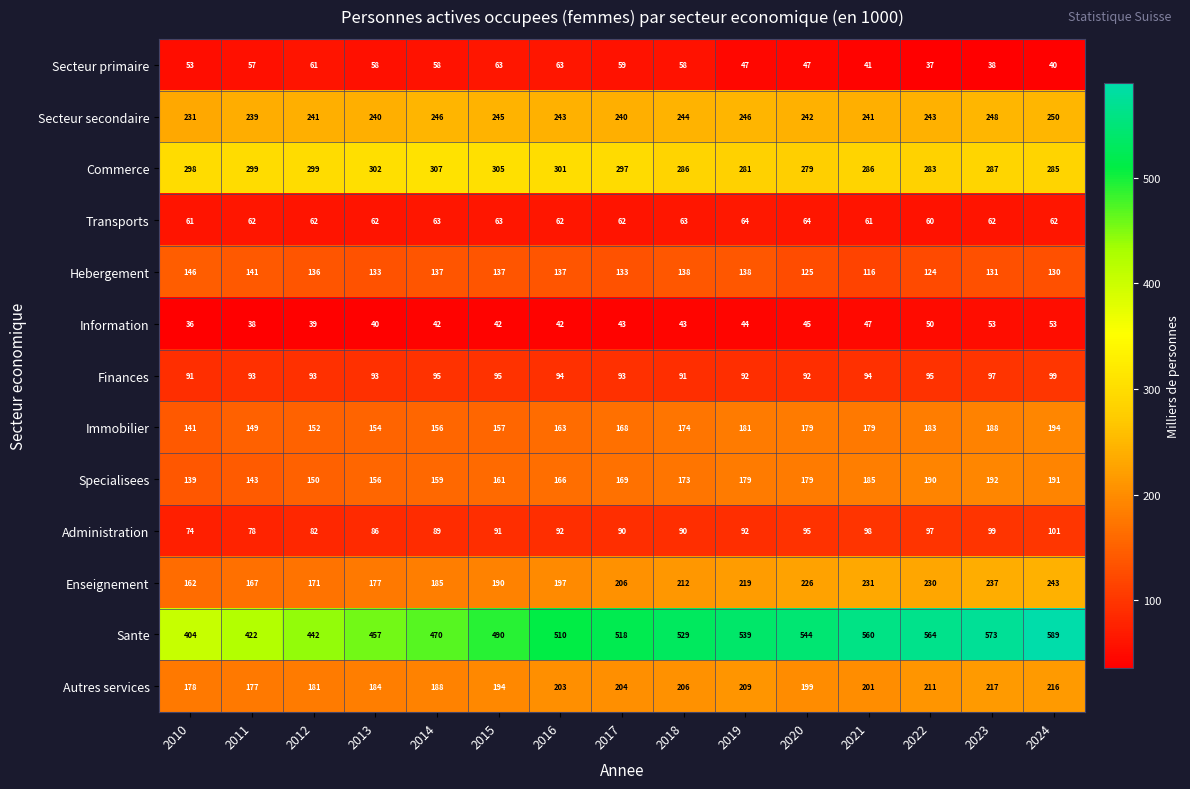

Rank the series at 2016 from highest to lowest value.

Sante, Commerce, Secteur secondaire, Autres services, Enseignement, Specialisees, Immobilier, Hebergement, Finances, Administration, Secteur primaire, Transports, Information